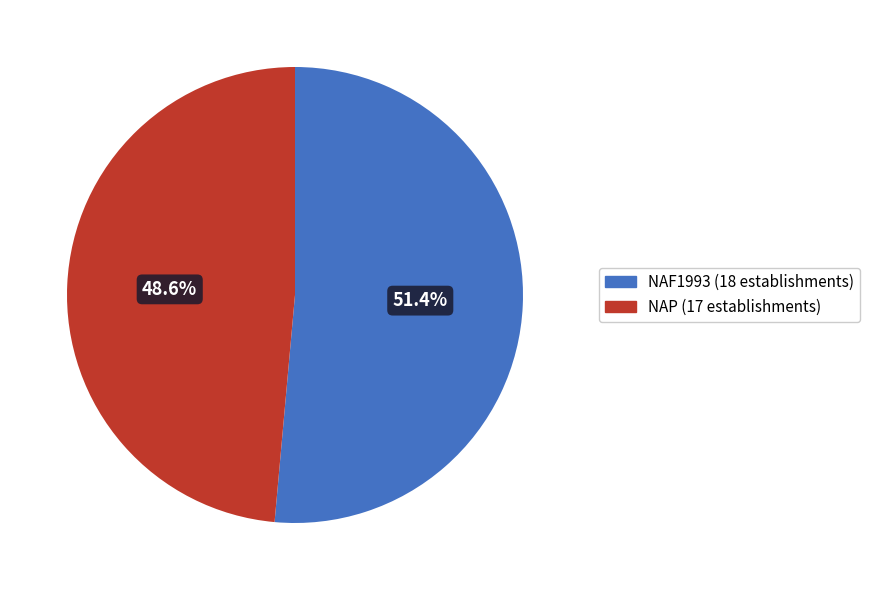

Which category has the smallest portion of the pie?

NAP